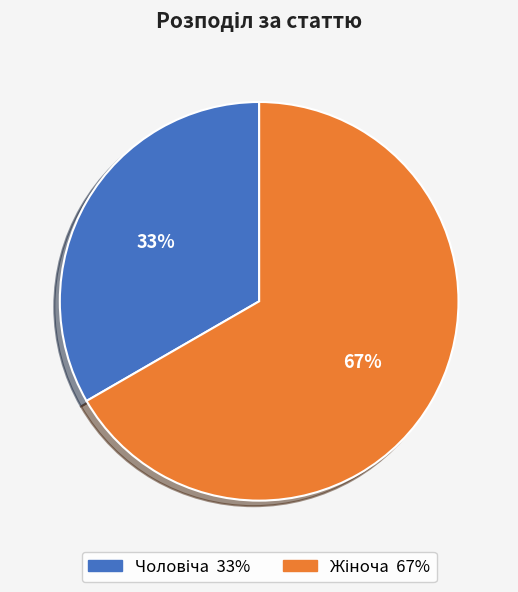

To the nearest percent, what is the average slice percentage?

50%